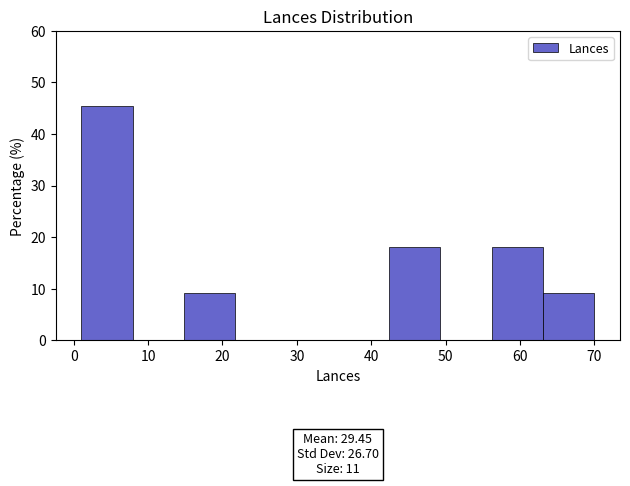

Which range on the x-axis has the tallest bar?

1.0 to 7.9